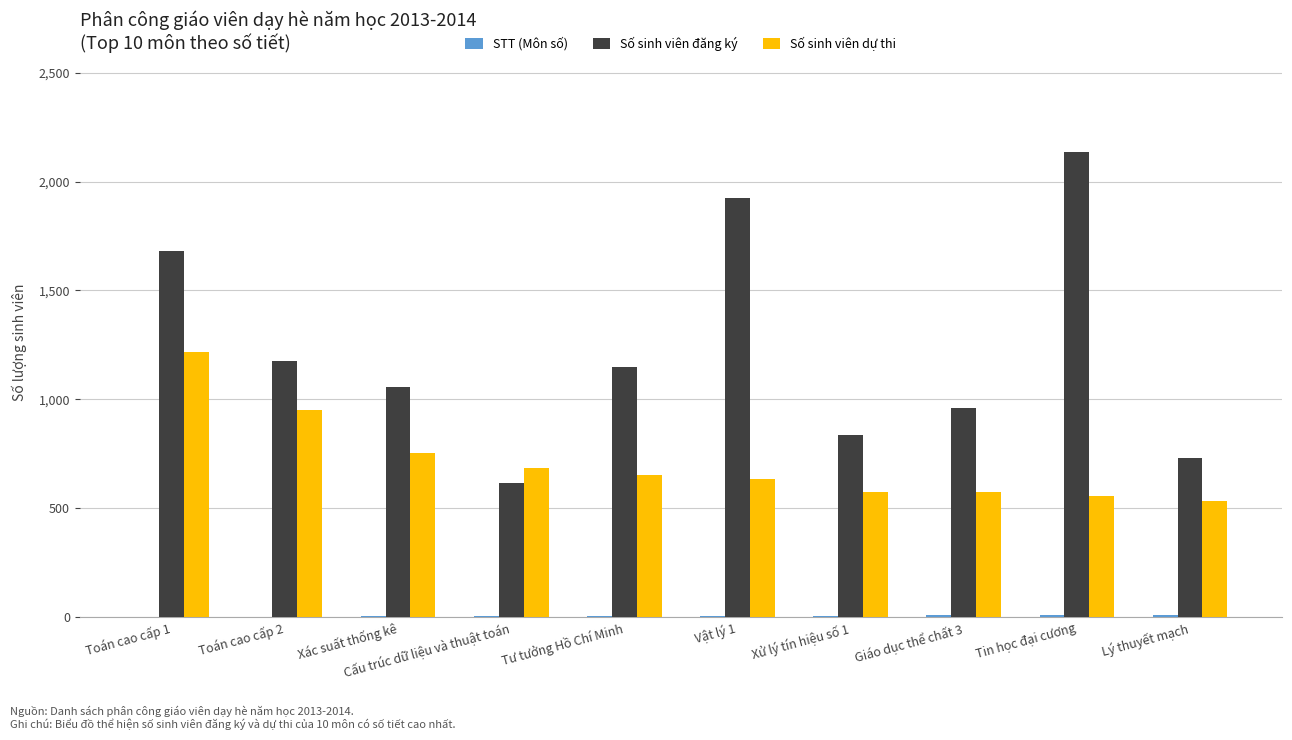

What is the total value across all series at Tư tưởng Hồ Chí Minh?

1805